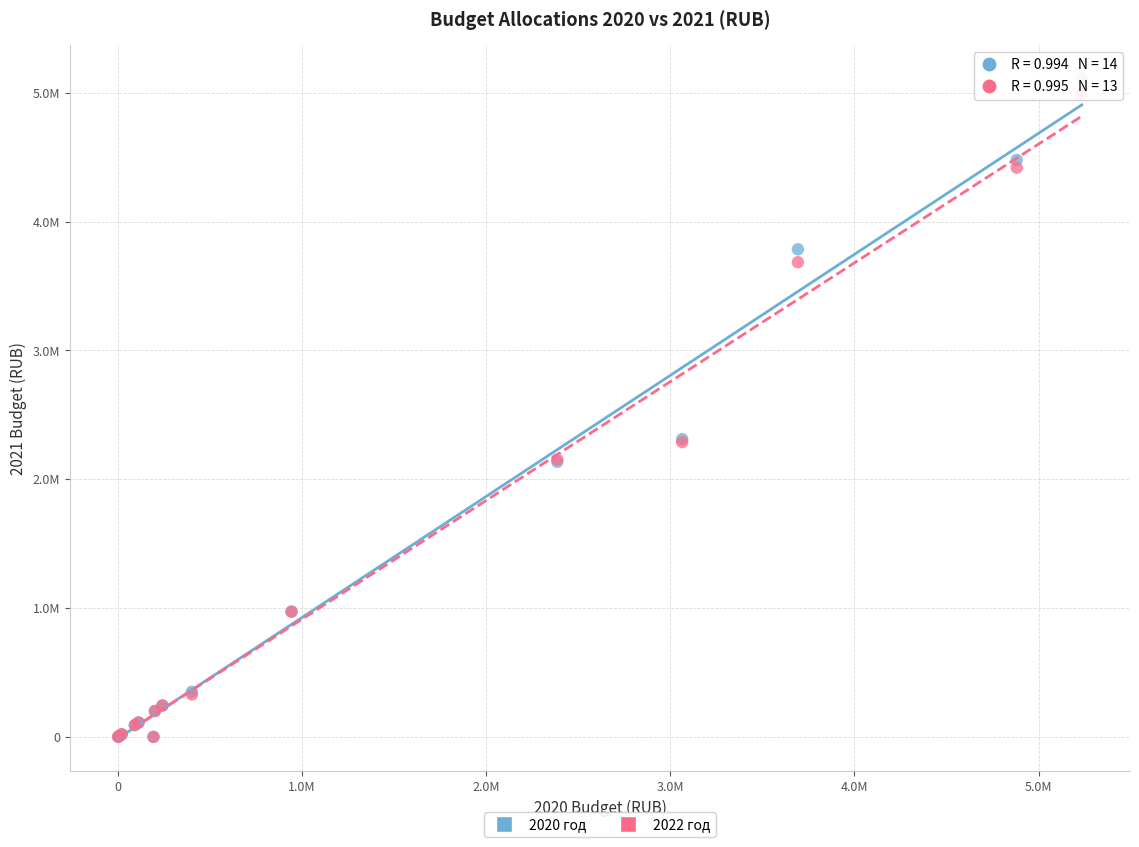

Which series contains the highest Y value?

2020 год